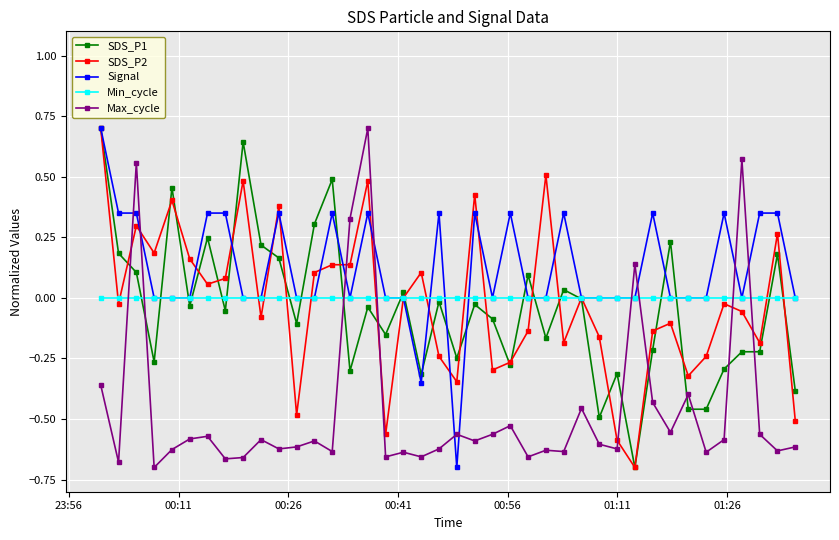

Which series has the largest total across all categories?

Signal